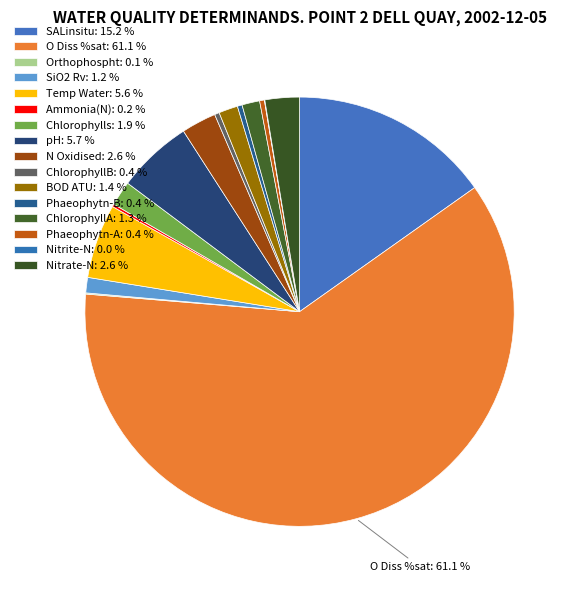

Is it true that Nitrite-N is 0% of the pie?

True